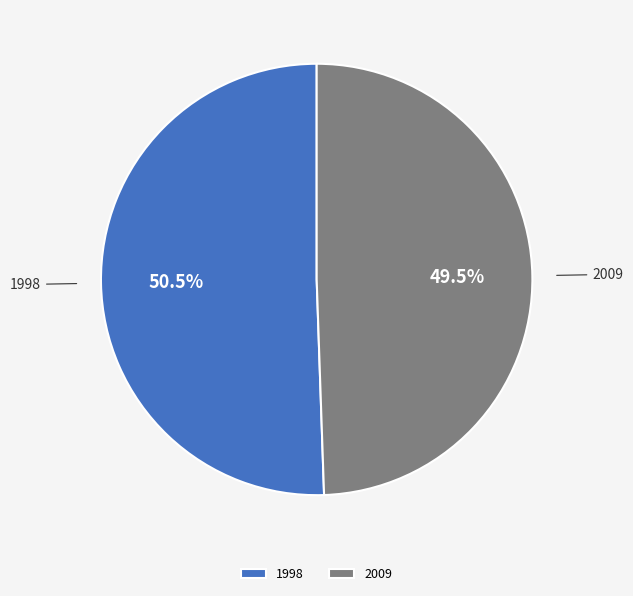

How much of the chart is everything except 2009?

50.5%